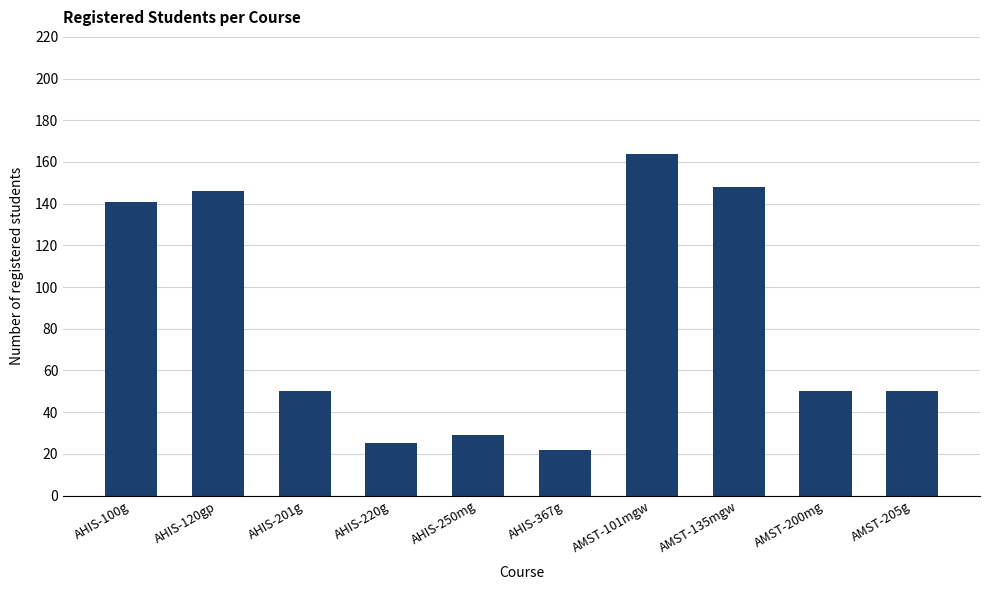

Reading left to right, list all the values displayed in this chart.

141	146	50	25	29	22	164	148	50	50